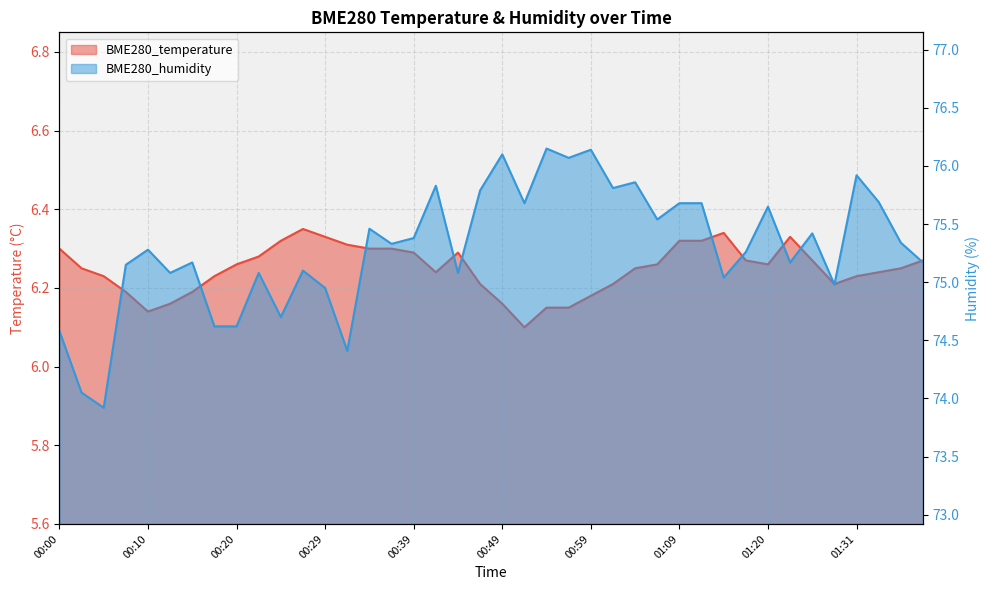

The BME280_humidity series shows 75.8 at 00:47. True or false?

True